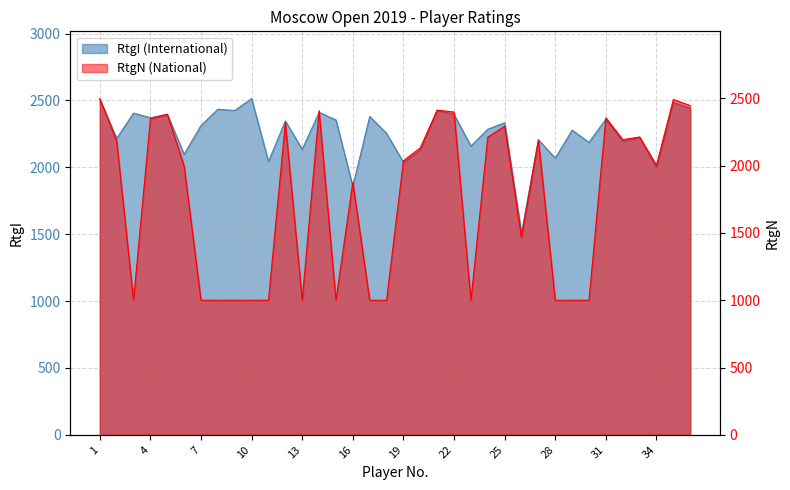

List the series in order of their peak value, lowest first.

RtgN, RtgI